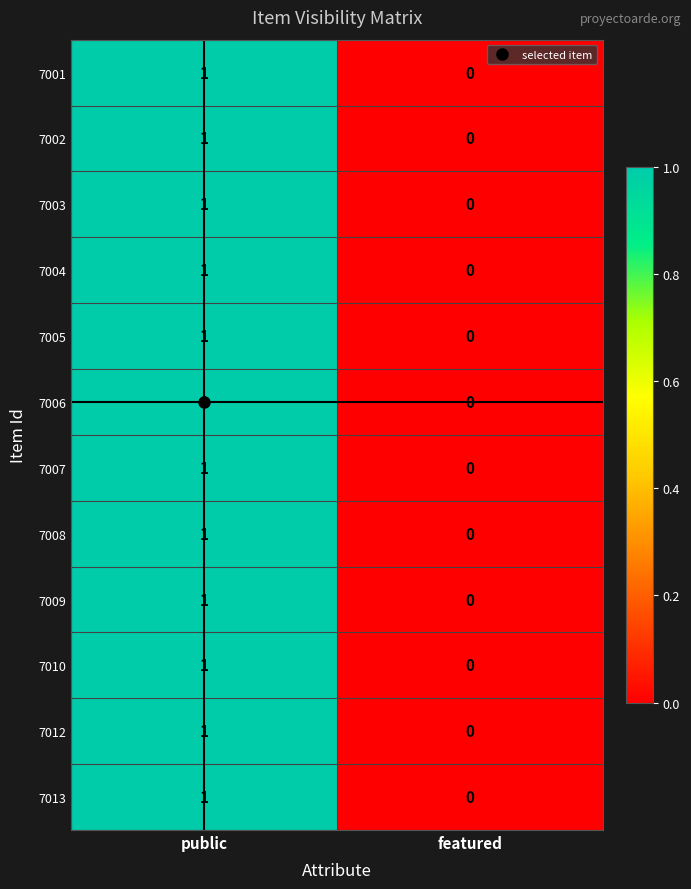

Which category has the highest value in the 7007 series?

public